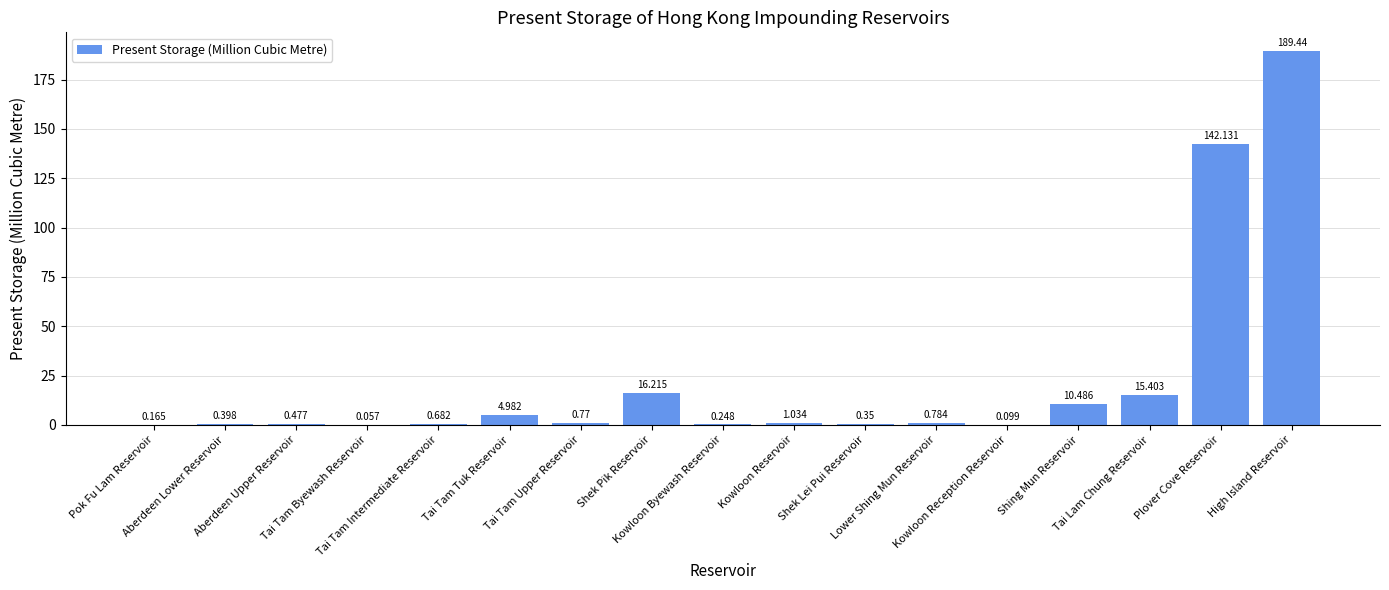

Are the bars horizontal?

No